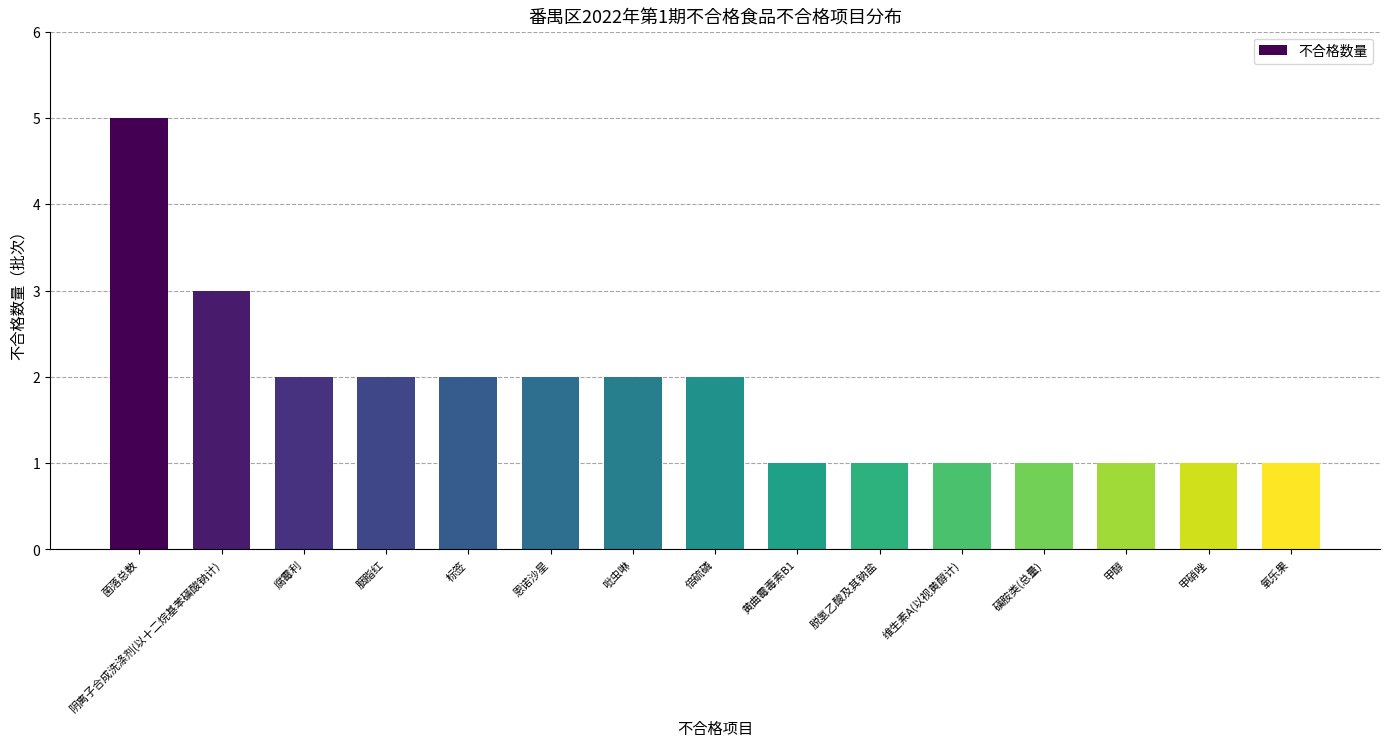

Where does the data first go above 2?

菌落总数